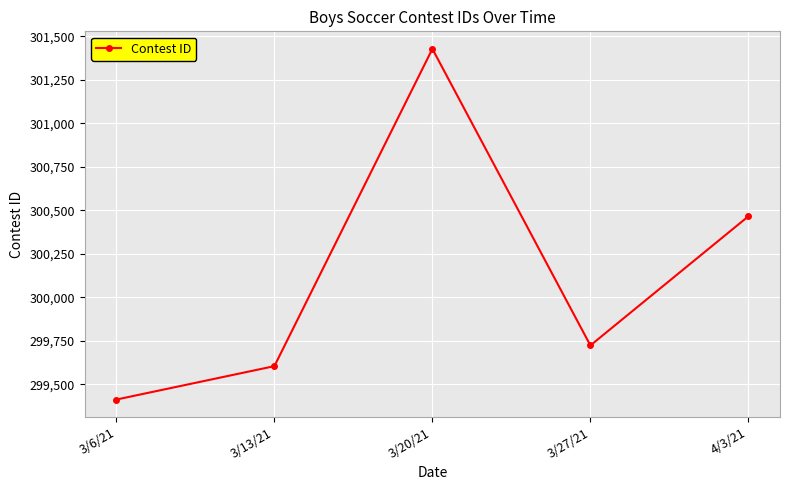

How many lines are shown in the chart?

1